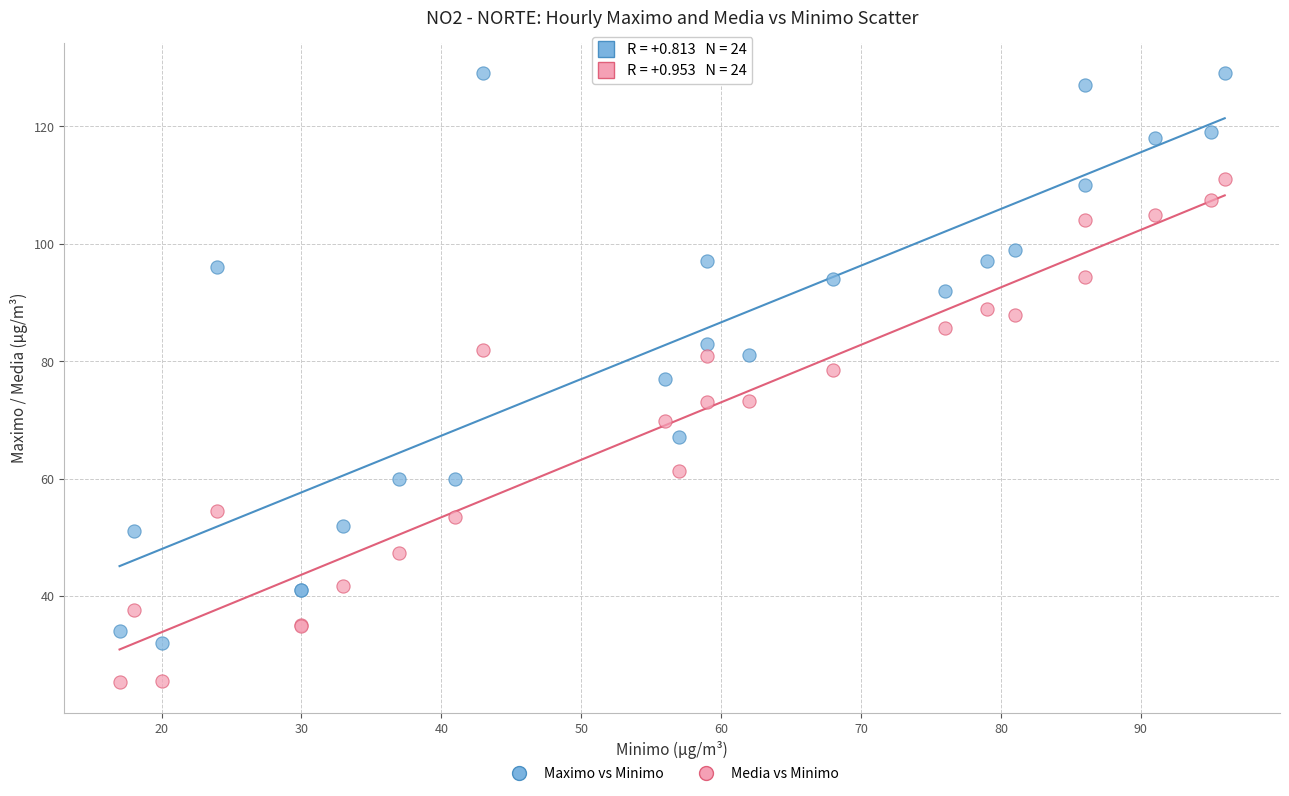

Which series has the largest Y range (max minus min)?

Maximo vs Minimo